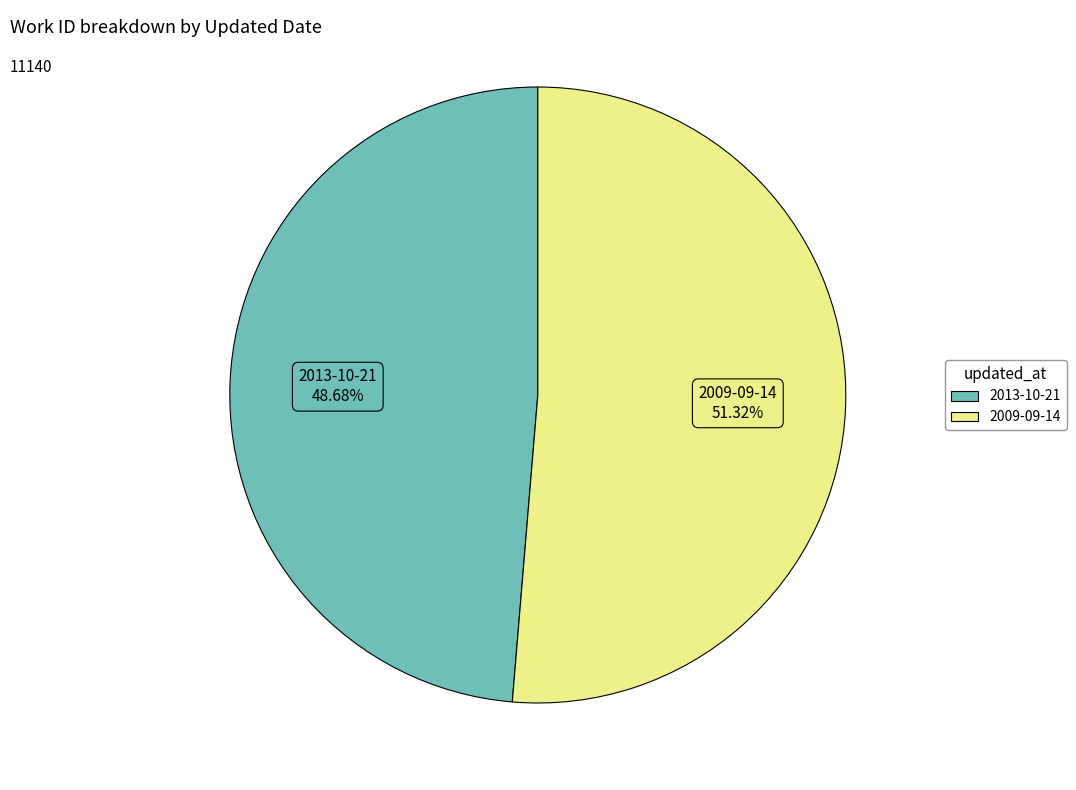

What portion of the pie excludes 2009-09-14?

48.7%